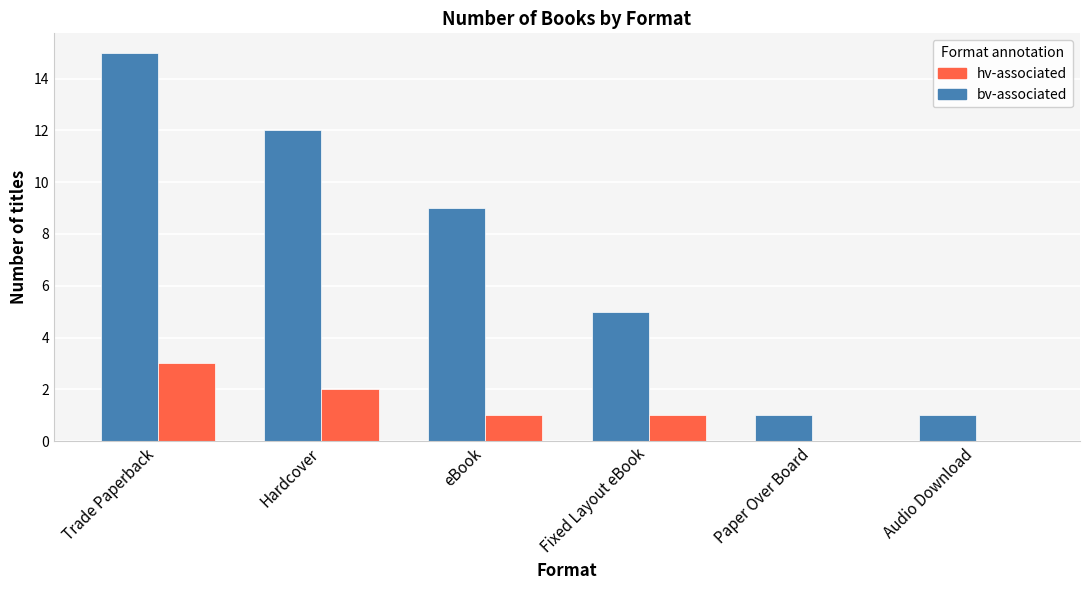

Reading left to right, what are all the values shown in this chart?

bv-associated: 15	12	9	5	1	1
hv-associated: 3	2	1	1	0	0